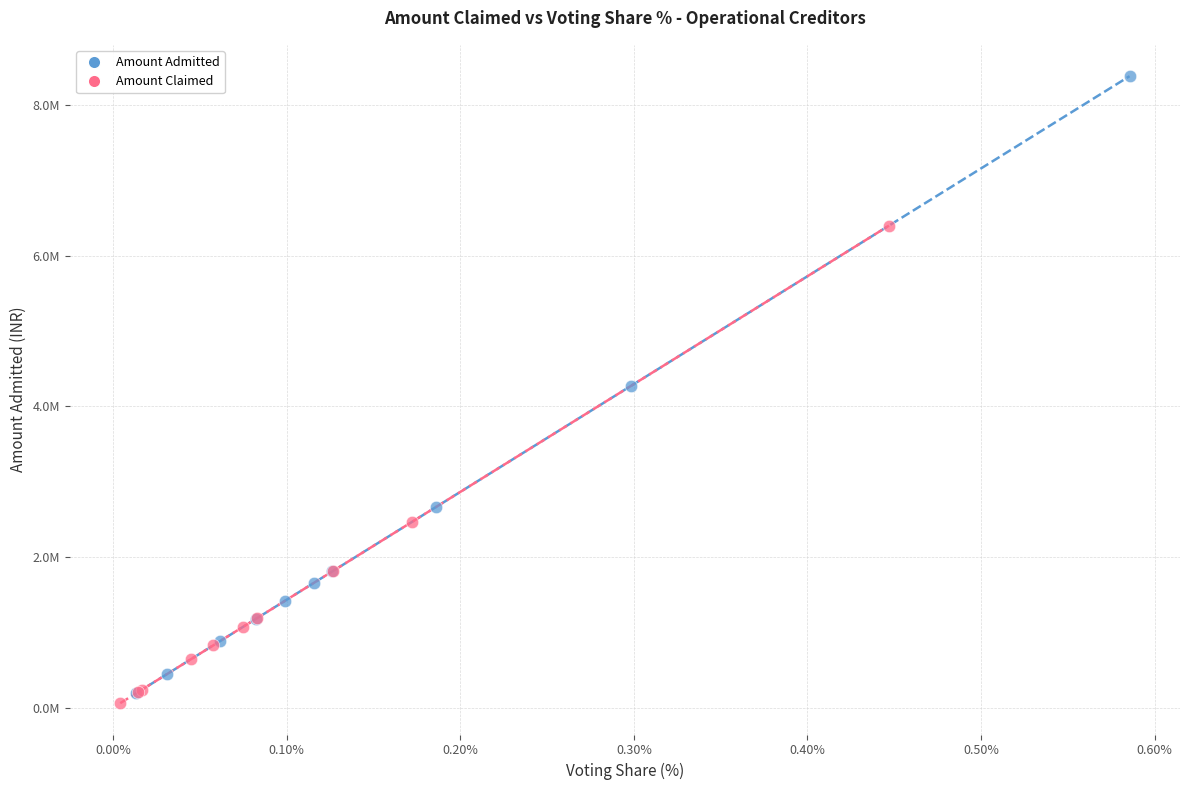

What are all the series names shown in the legend?

Amount Admitted, Amount Claimed